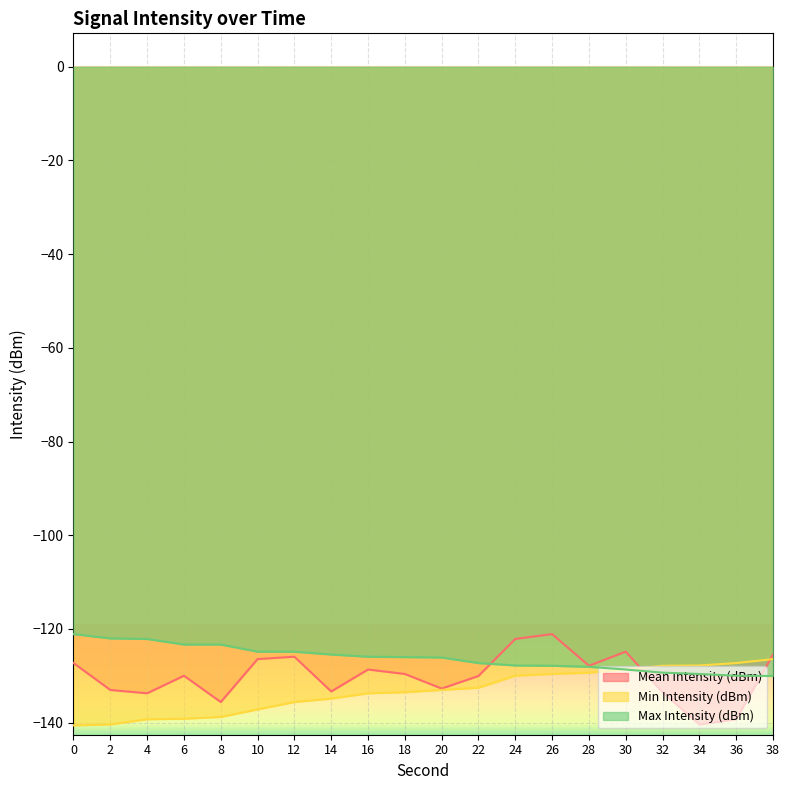

What is the difference between the second highest and minimum values in the Max Intensity (dBm) series?

8.0